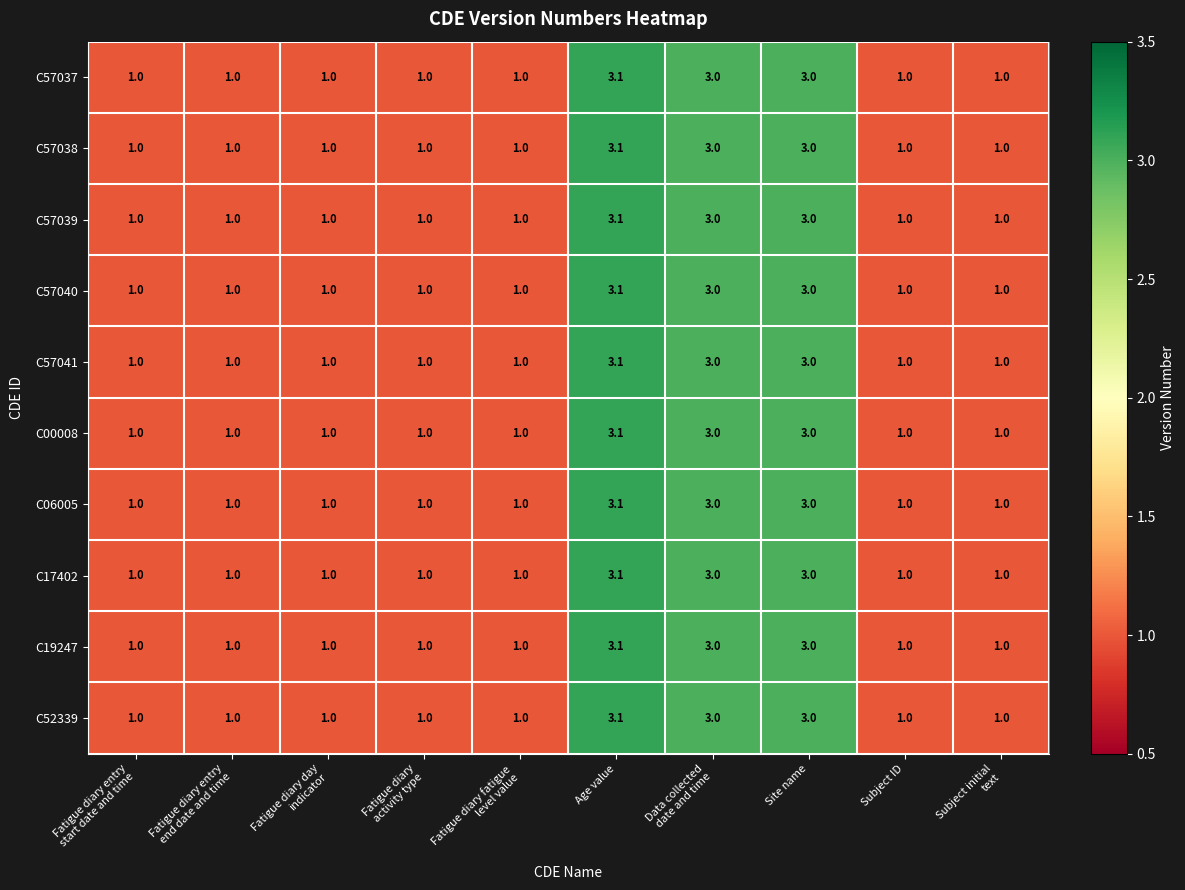

At which category does the chart reach its peak across all series?

Age value